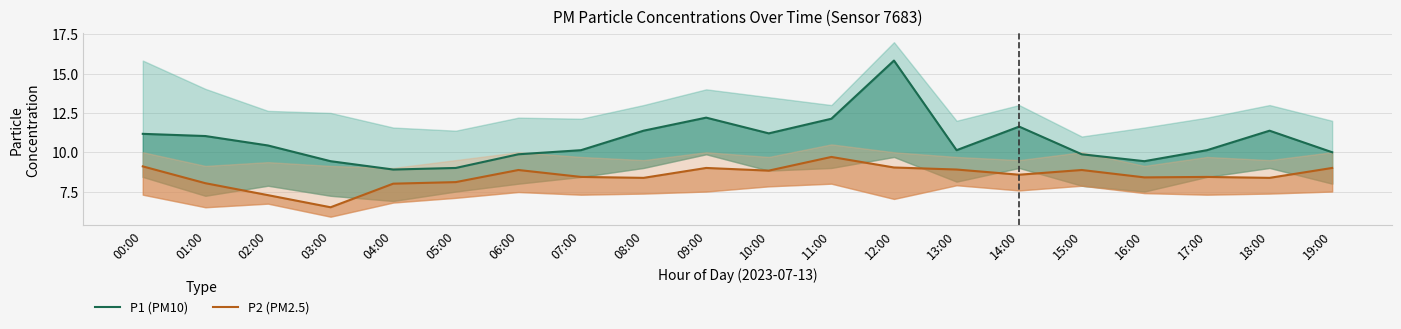

At how many categories does at least one series exceed 10?

13